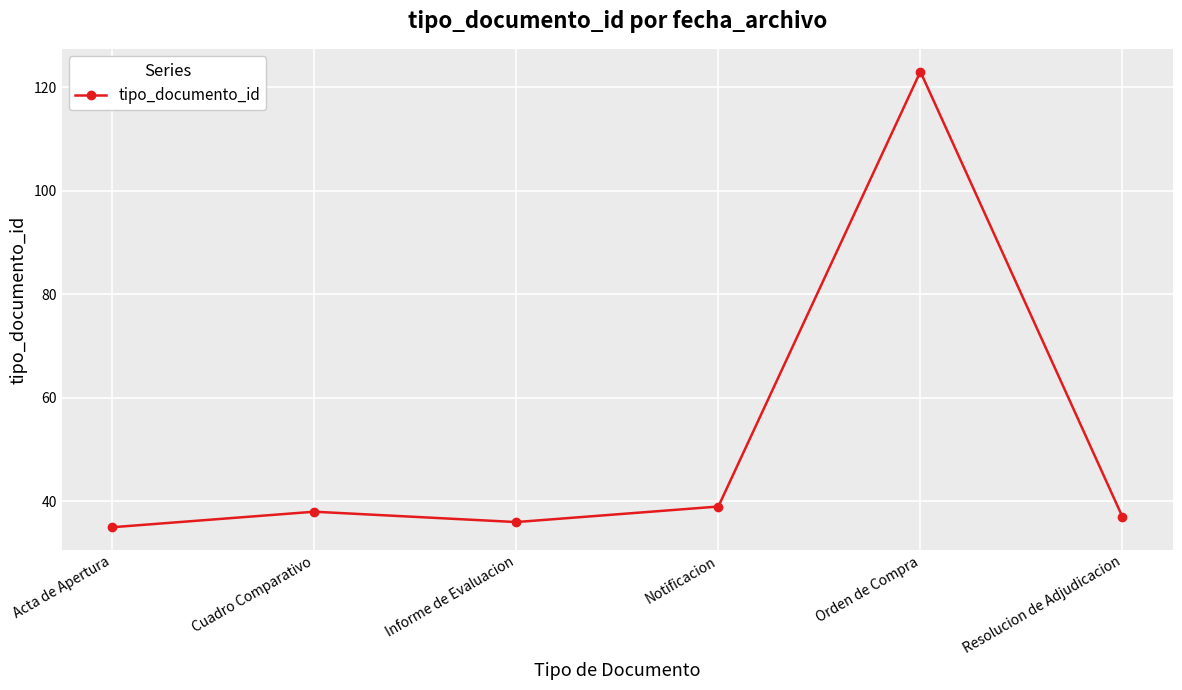

At which label is the value closest to 79?

Notificacion